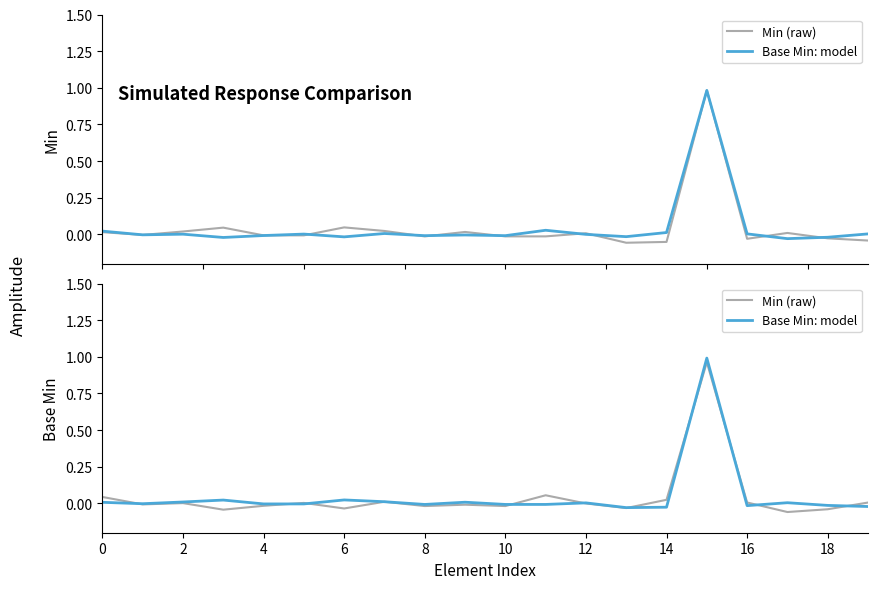

Between which two adjacent categories do Min (raw) and Base Min: model first intersect?

0 and 2